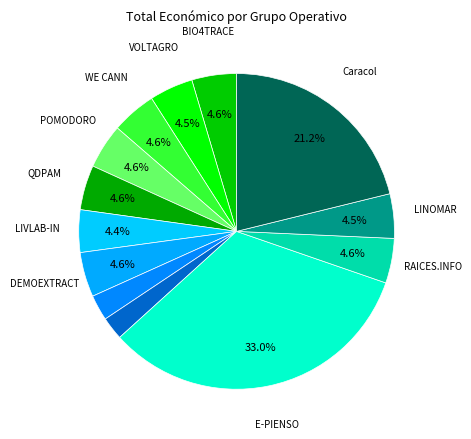

How many slices are in this pie chart?

13